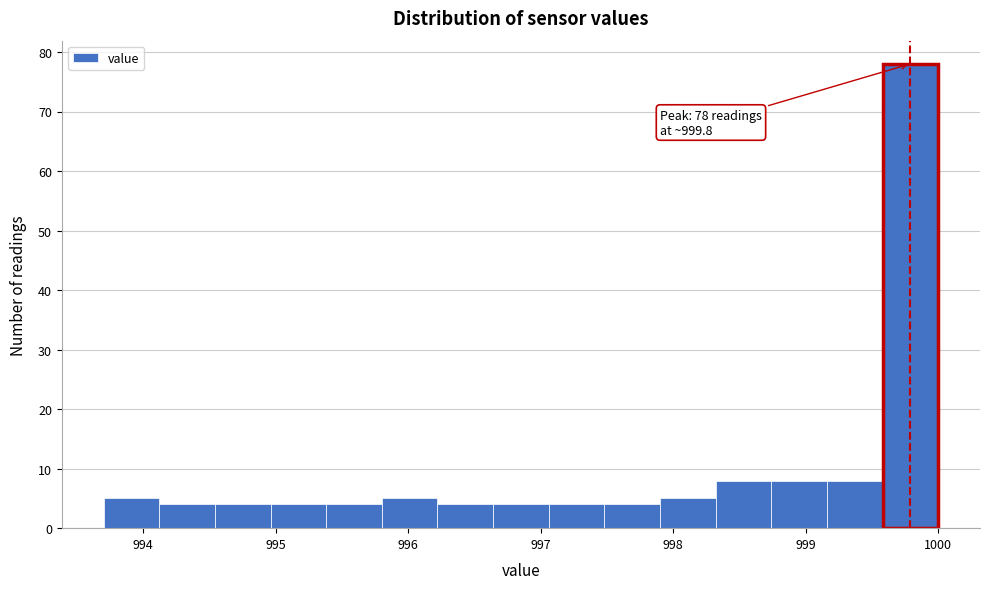

Which range on the x-axis has the tallest bar?

999.58 to 1000.00